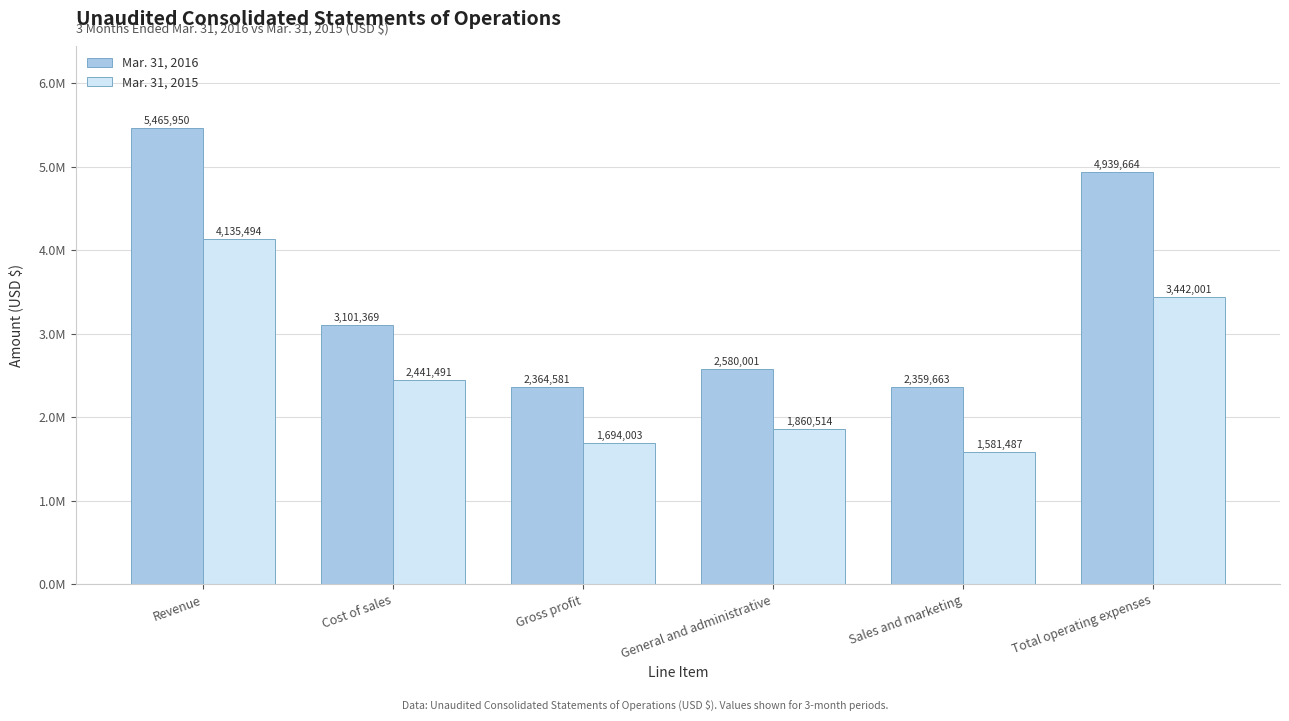

Are the bars grouped side by side (vs. stacked)?

Yes